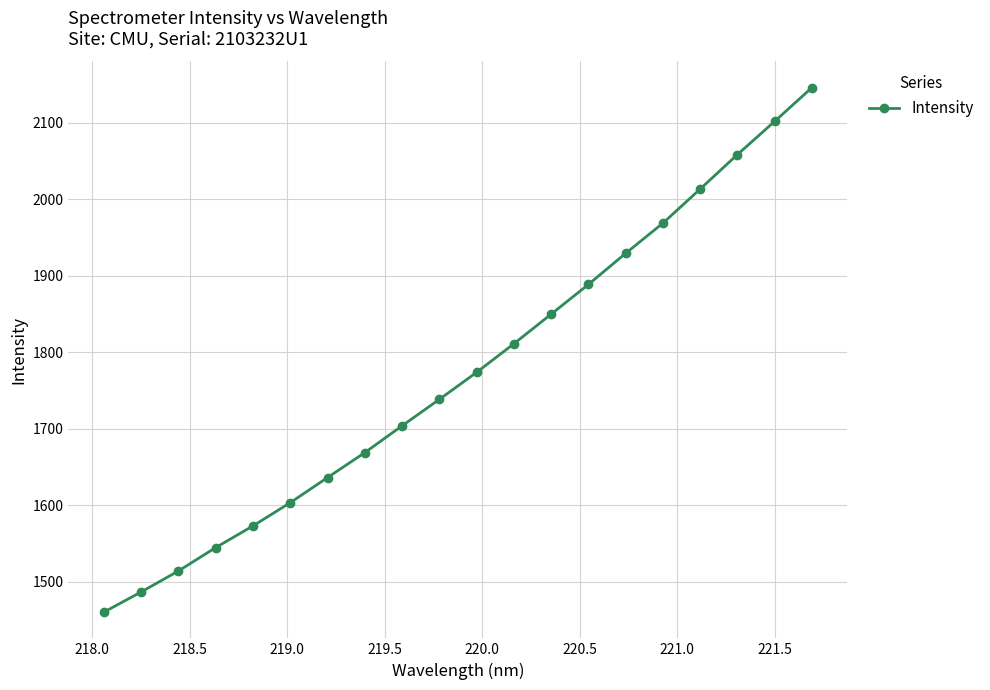

True or false: there are more than 2 points higher than both neighbors.

False